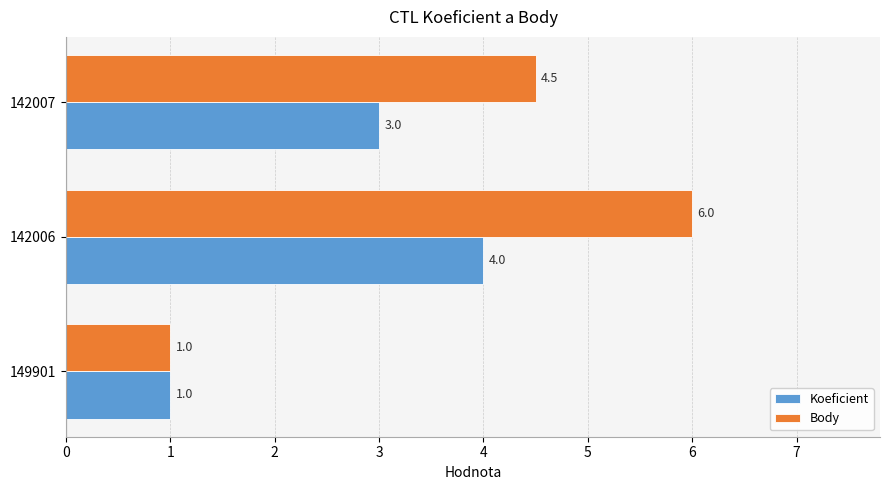

At which label is Body closest to 3?

142007